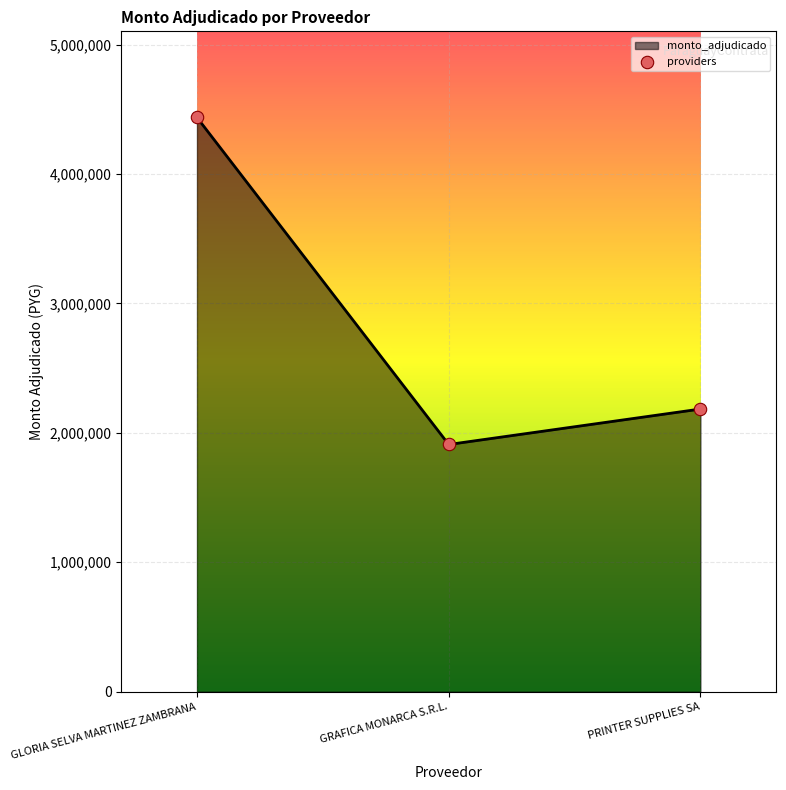

What is the change in value from GLORIA SELVA MARTINEZ ZAMBRANA to GRAFICA MONARCA S.R.L.?

-2527028